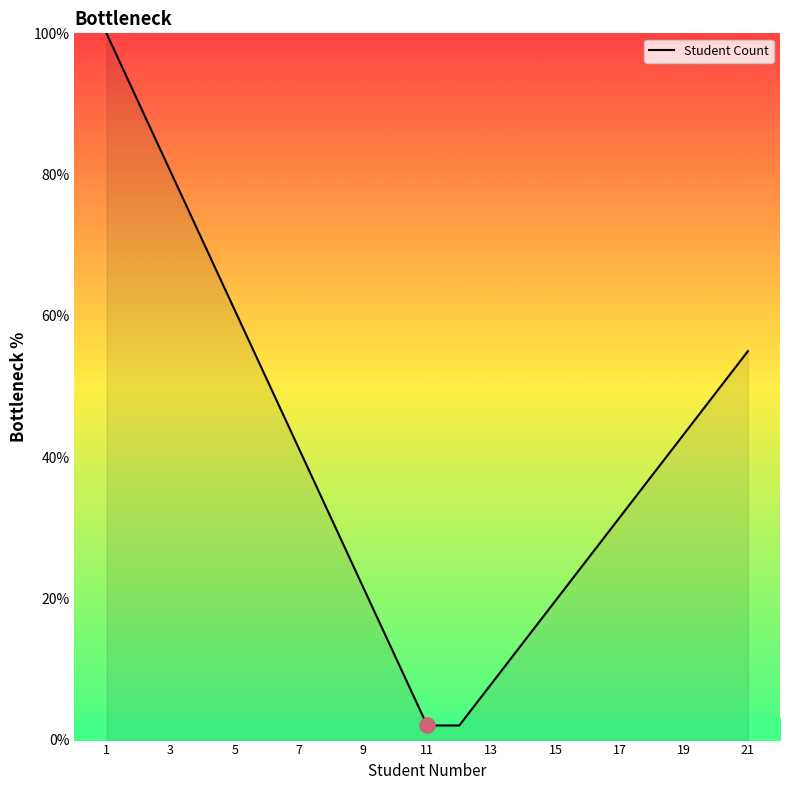

What is the maximum value shown in the chart?

100.0